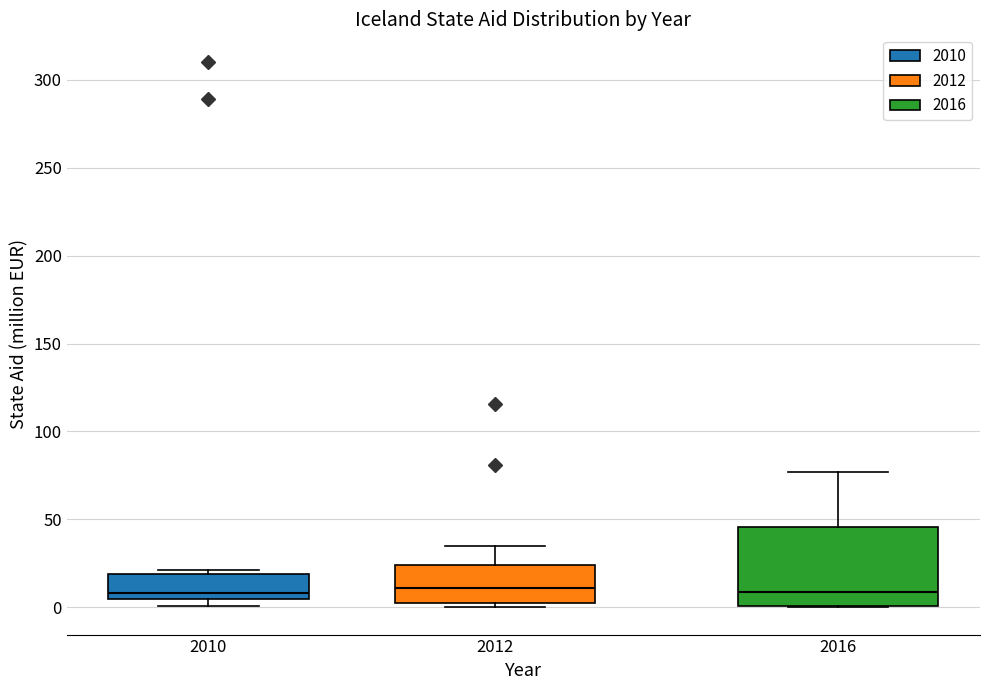

Reading left to right, read every box against the y-axis: the position of its median line, the range the box covers, and the ends of its whiskers. The values are not printed on the chart, so give them approximately, as read against the axis.

2010: median 10, box 5 to 20, whiskers 0 to 20 (just above the box's upper edge)
2012: median 10, box 0 to 25, whiskers 0 (just below the box's lower edge) to 35
2016: median 10, box 0 to 45, whiskers 0 to 75